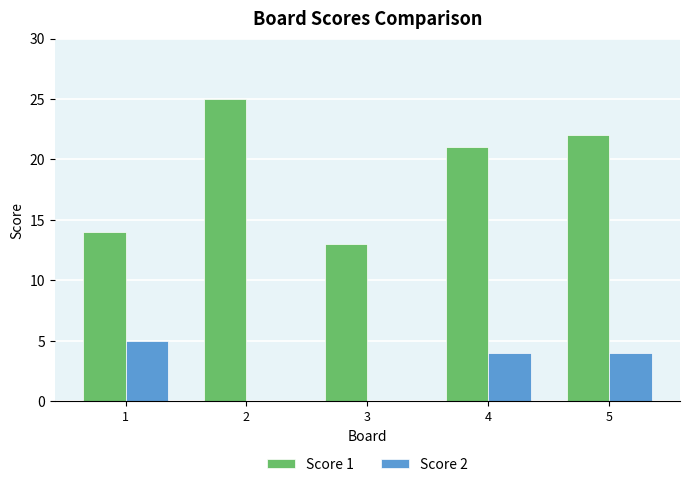

What are all the series names shown in the legend?

Score 1, Score 2